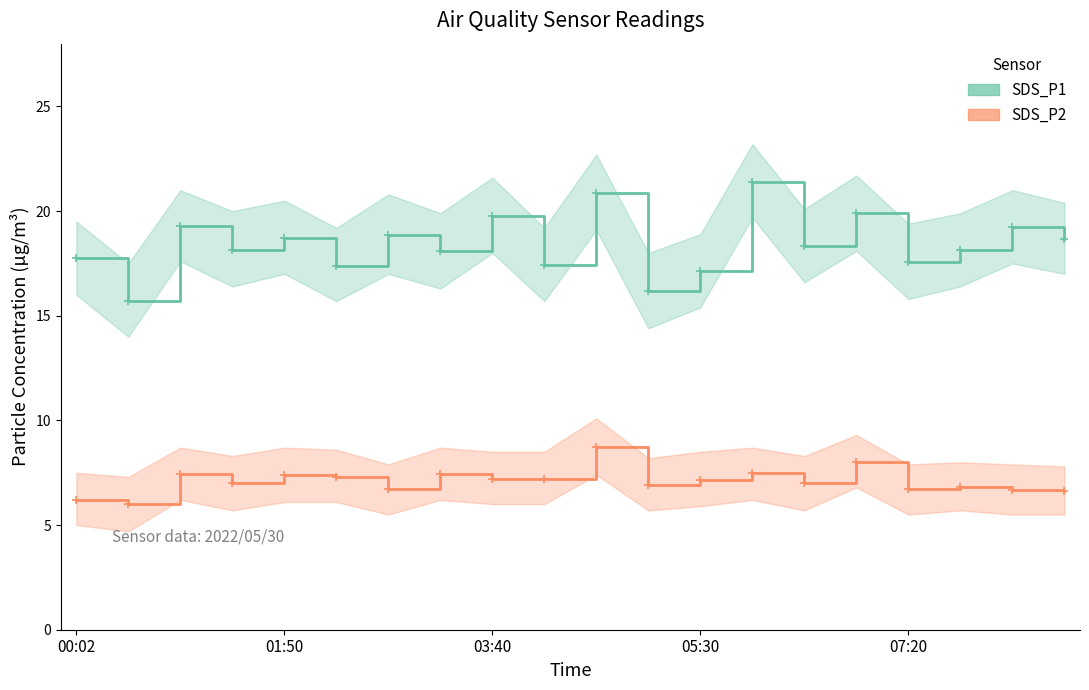

Which series has the largest range (max minus min)?

SDS_P1